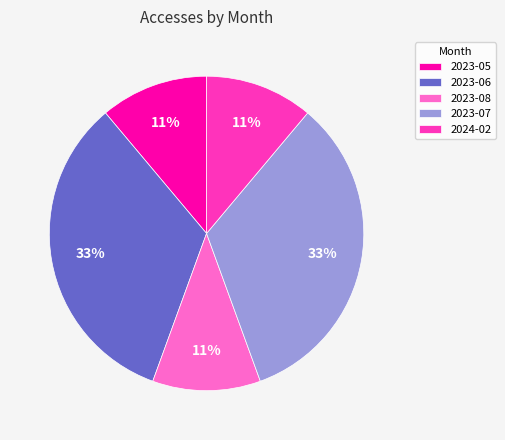

Between 2023-05 and 2023-06, which is larger?

2023-06